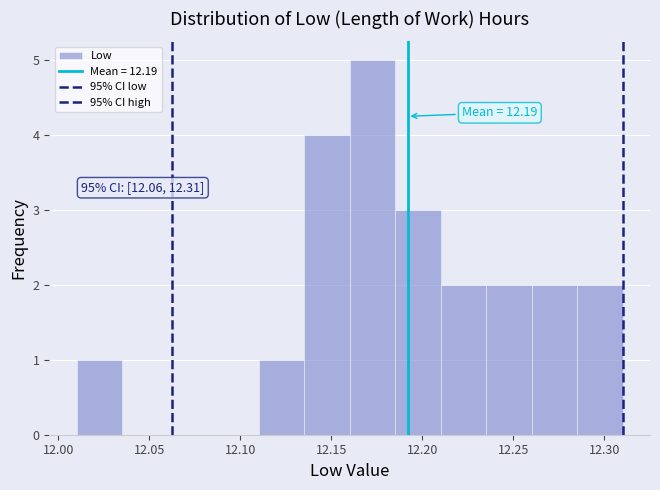

Which range on the x-axis has the tallest bar?

12.160 to 12.185